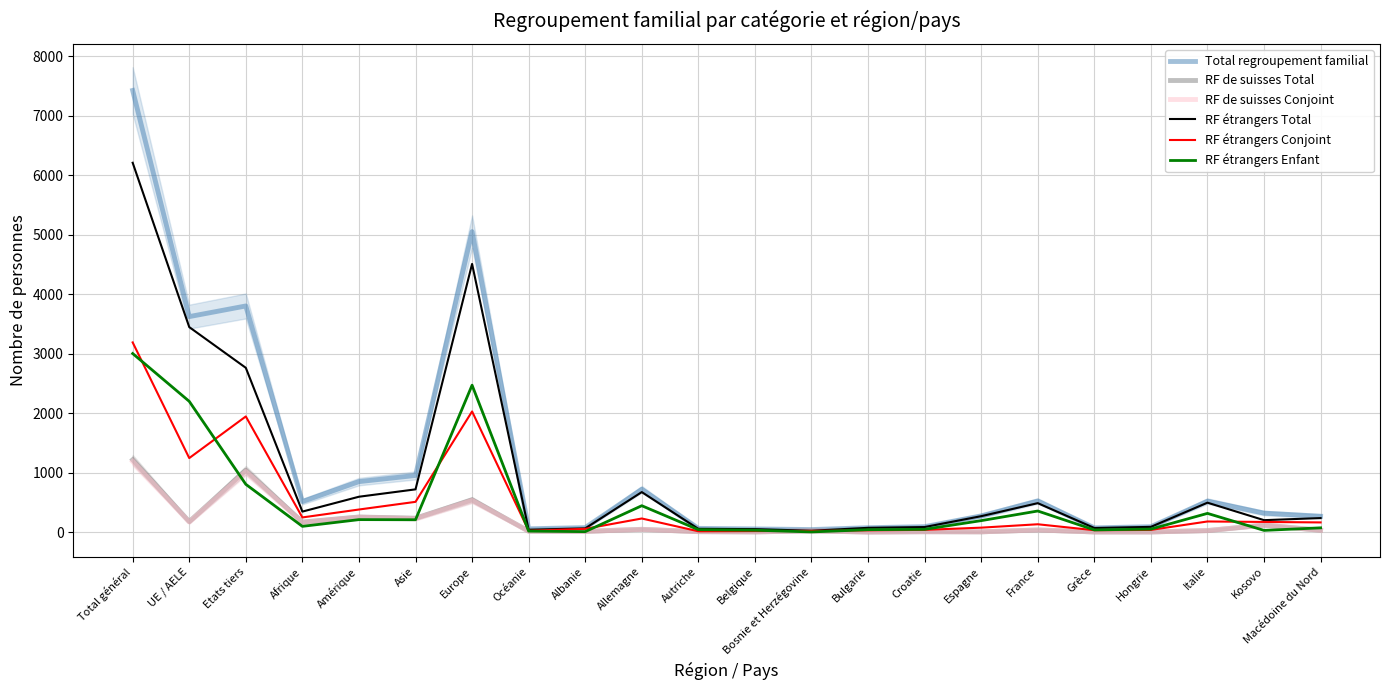

Rank the series by their maximum value, from highest to lowest.

Total regroupement familial, RF étrangers Total, RF étrangers Conjoint, RF étrangers Enfant, RF de suisses Total, RF de suisses Conjoint